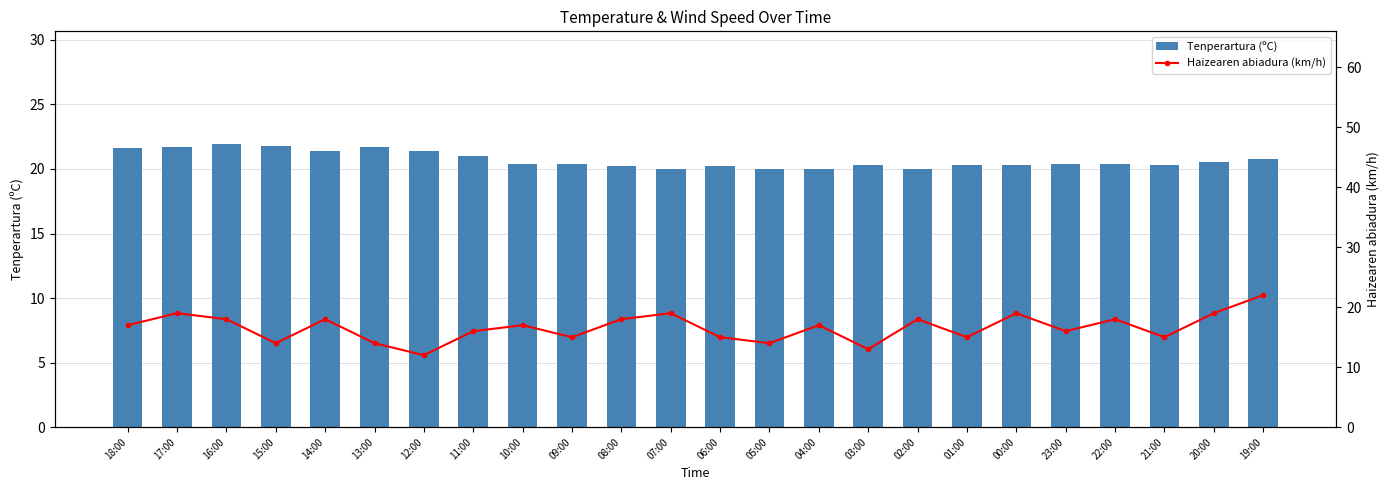

True or false: Tenperartura (ºC) has a value of 8.4 at 16:00.

False